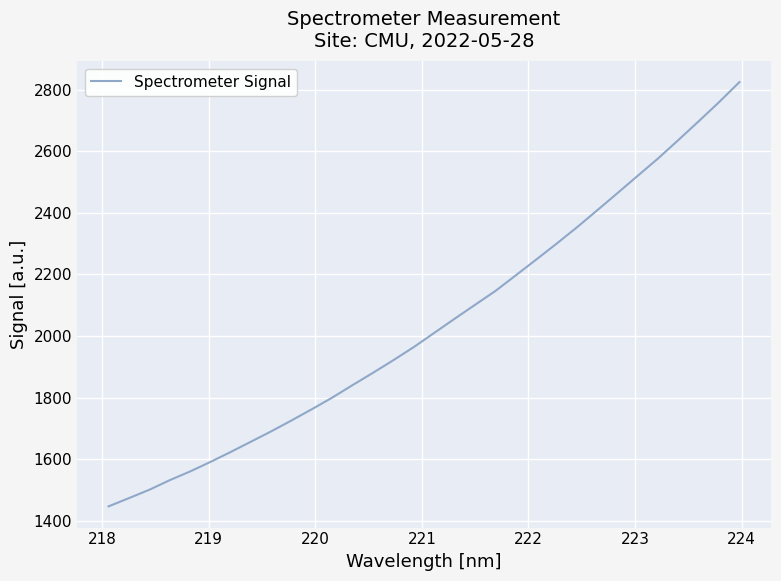

What is the smallest value displayed?

1447.2